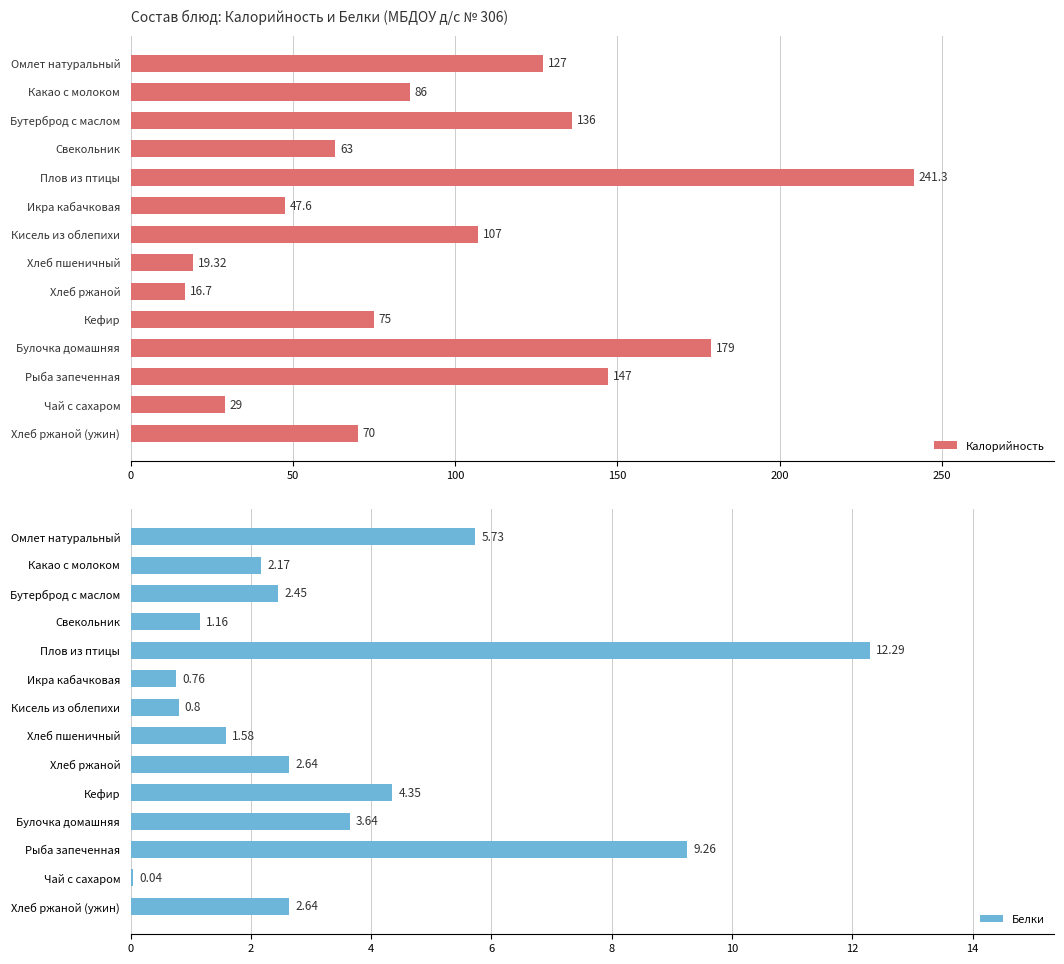

Reading left to right, what are all the values shown in this chart?

Калорийность: 127.0	86.0	136.0	63.0	241.3	47.6	107.0	19.3	16.7	75.0	179.0	147.0	29.0	70.0
Белки: 5.7	2.2	2.5	1.2	12.3	0.8	0.8	1.6	2.6	4.3	3.6	9.3	0.0	2.6